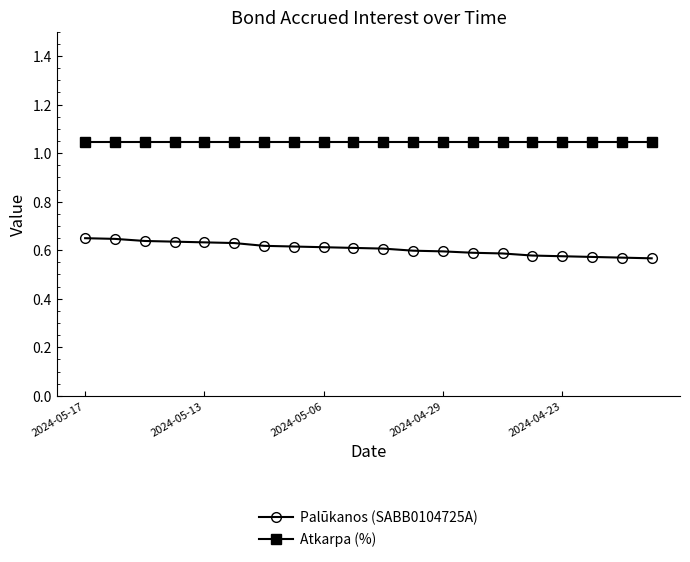

What is the difference between the second highest and second lowest values in the Palūkanos (SABB0104725A) series?

0.1